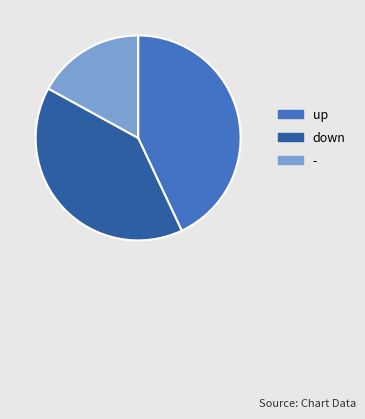

Does down represent more than half of the total?

No